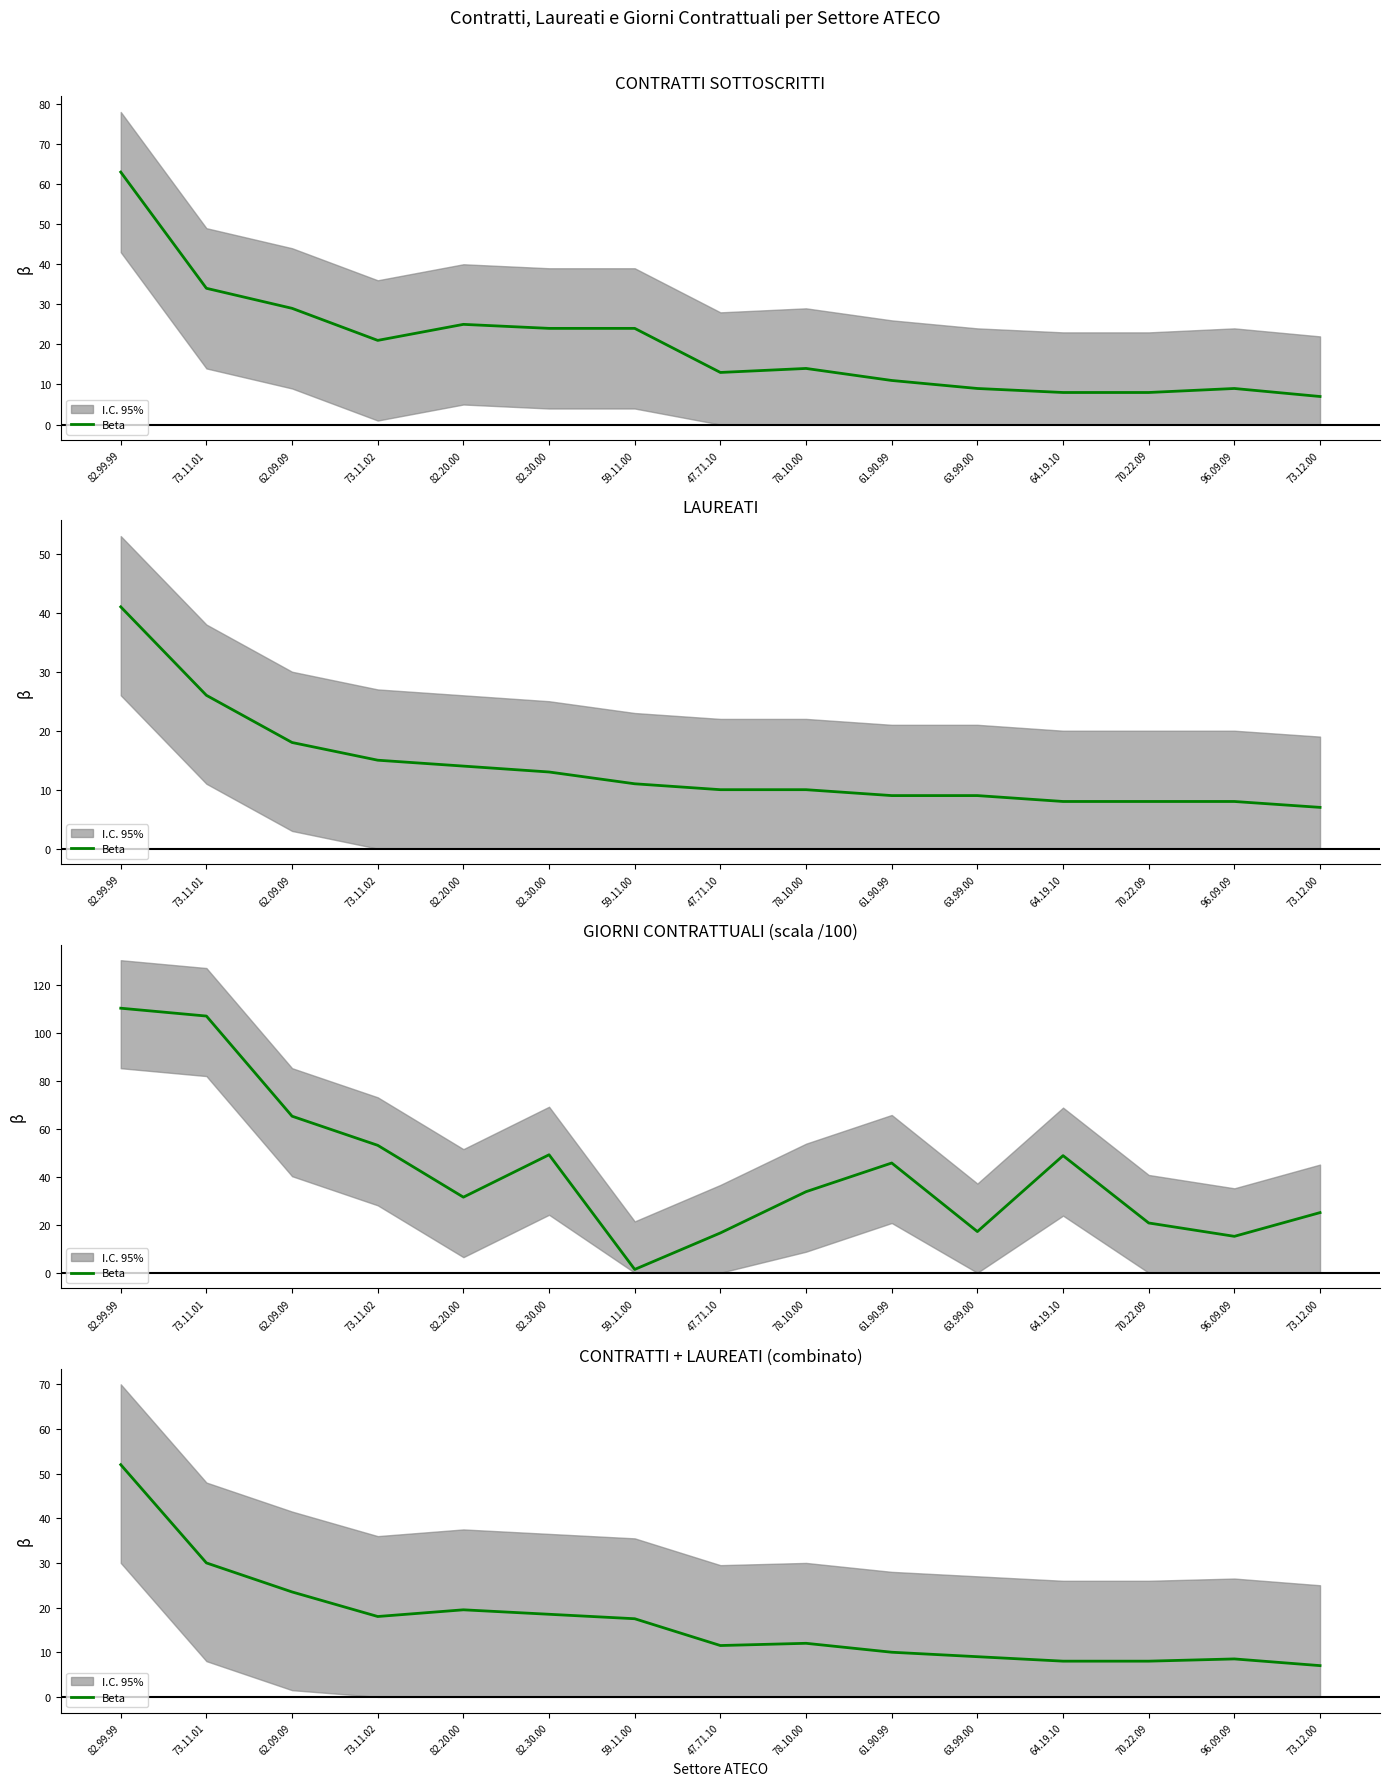

What is the greatest value displayed?

52.0